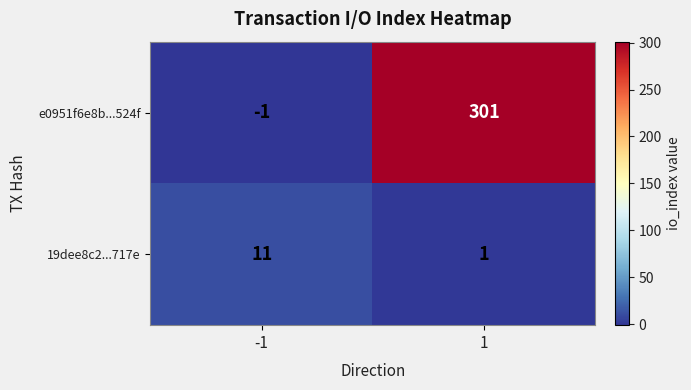

What is the total value across all series at -1?

10